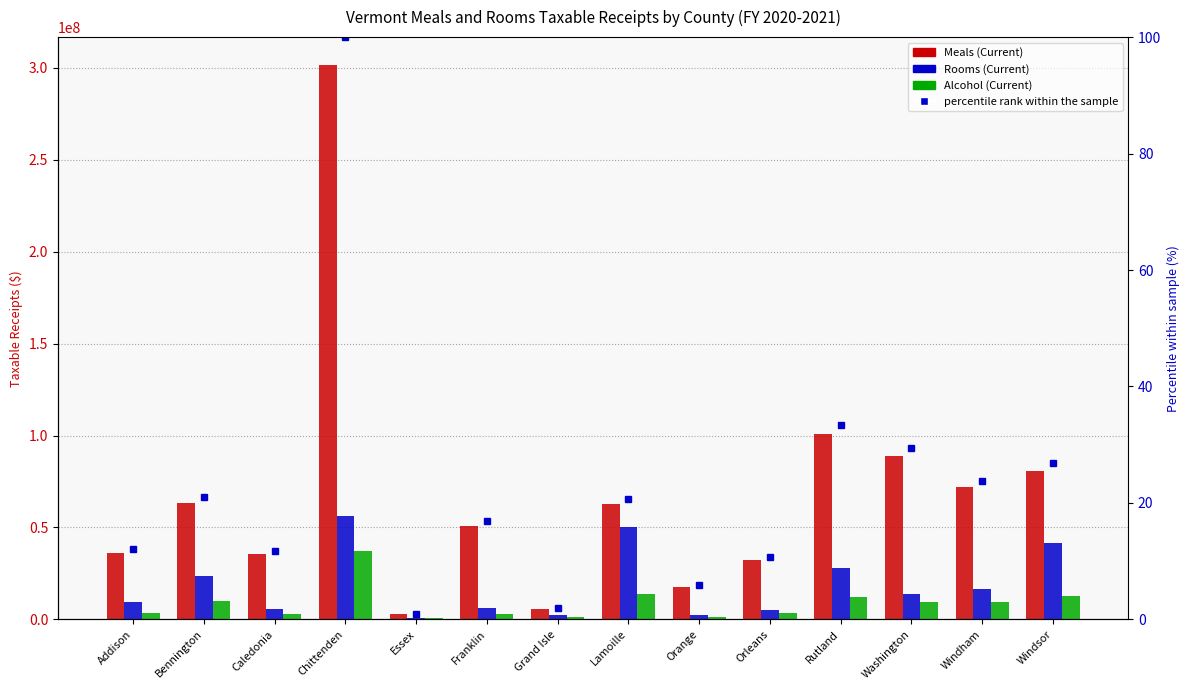

What is the sum of all percentile rank within the sample values?

315.5